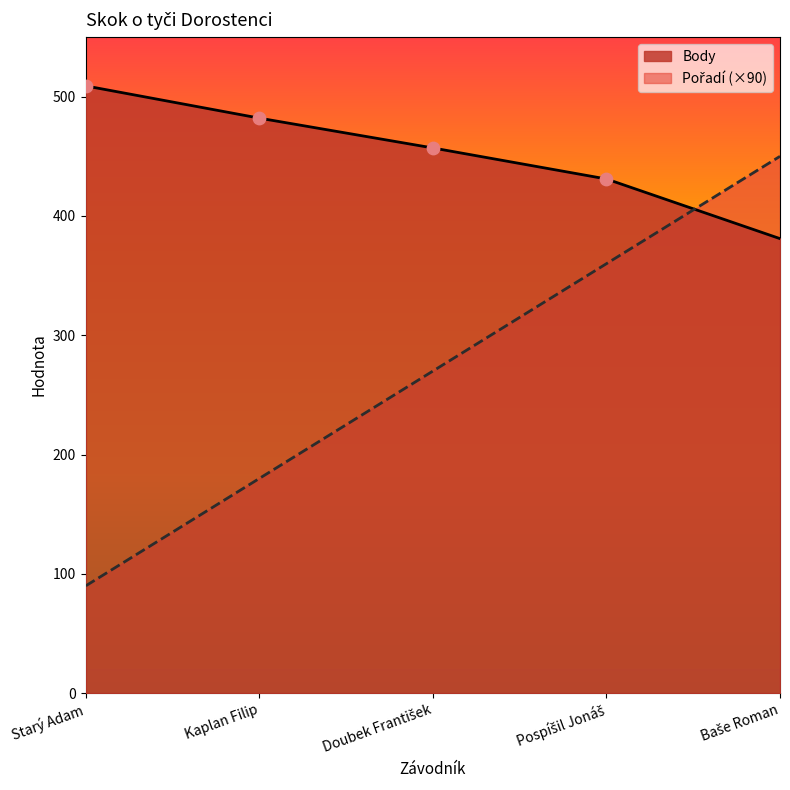

Which series reaches the maximum Y coordinate?

Body